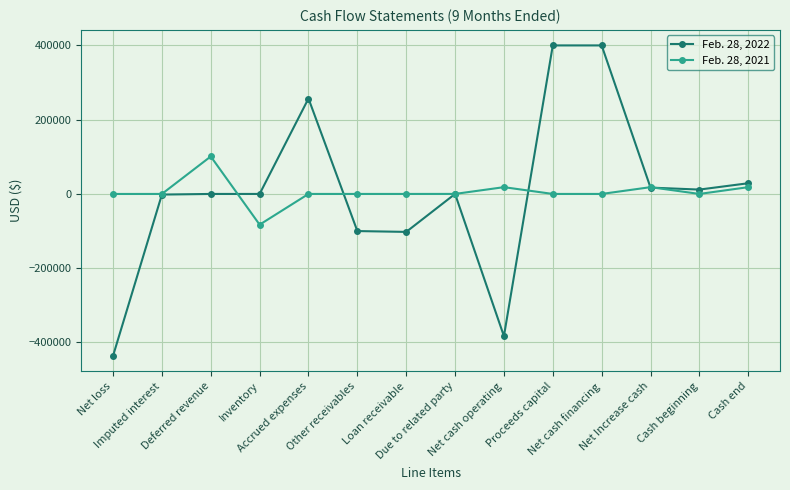

What is the maximum value shown in the chart?

400084